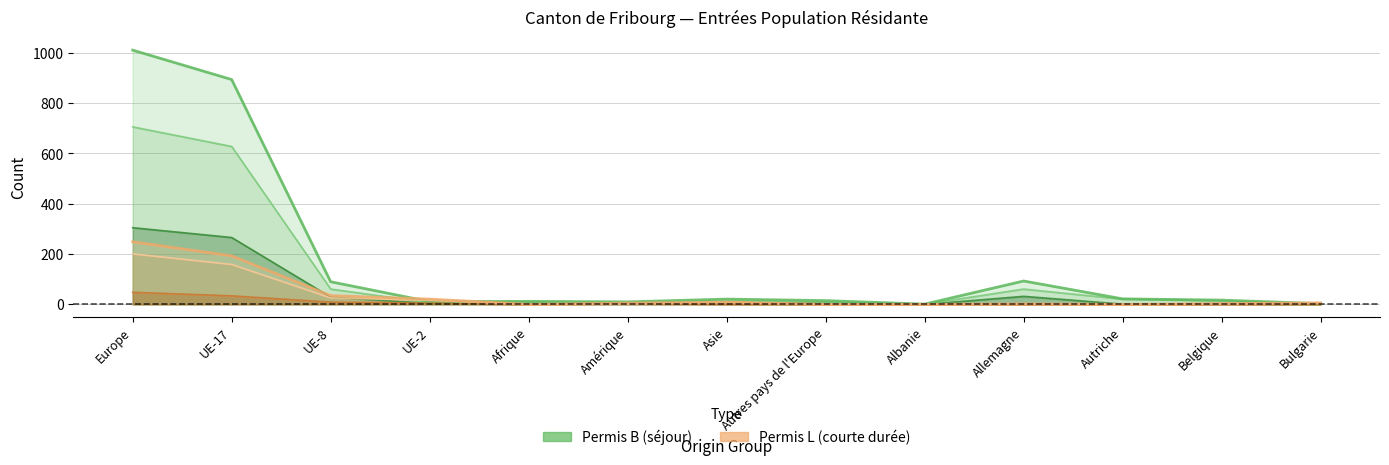

At which category is the sum across all series the highest?

Europe